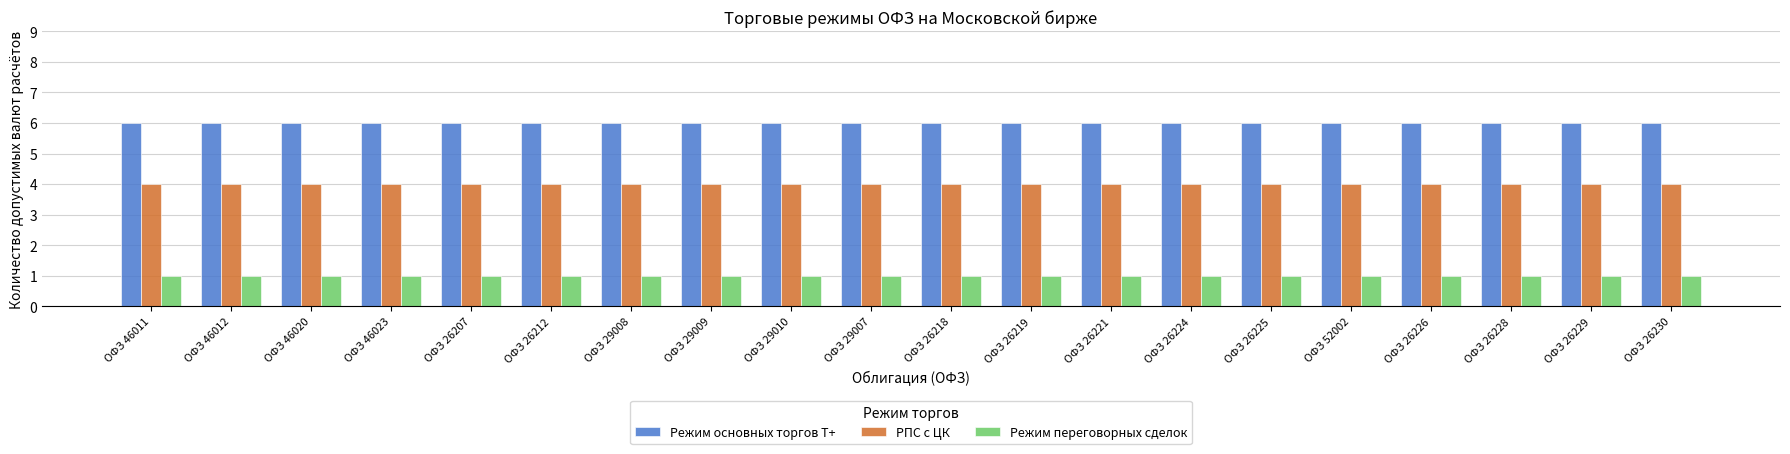

What is the spread (max minus min) of values at ОФЗ 26224?

5